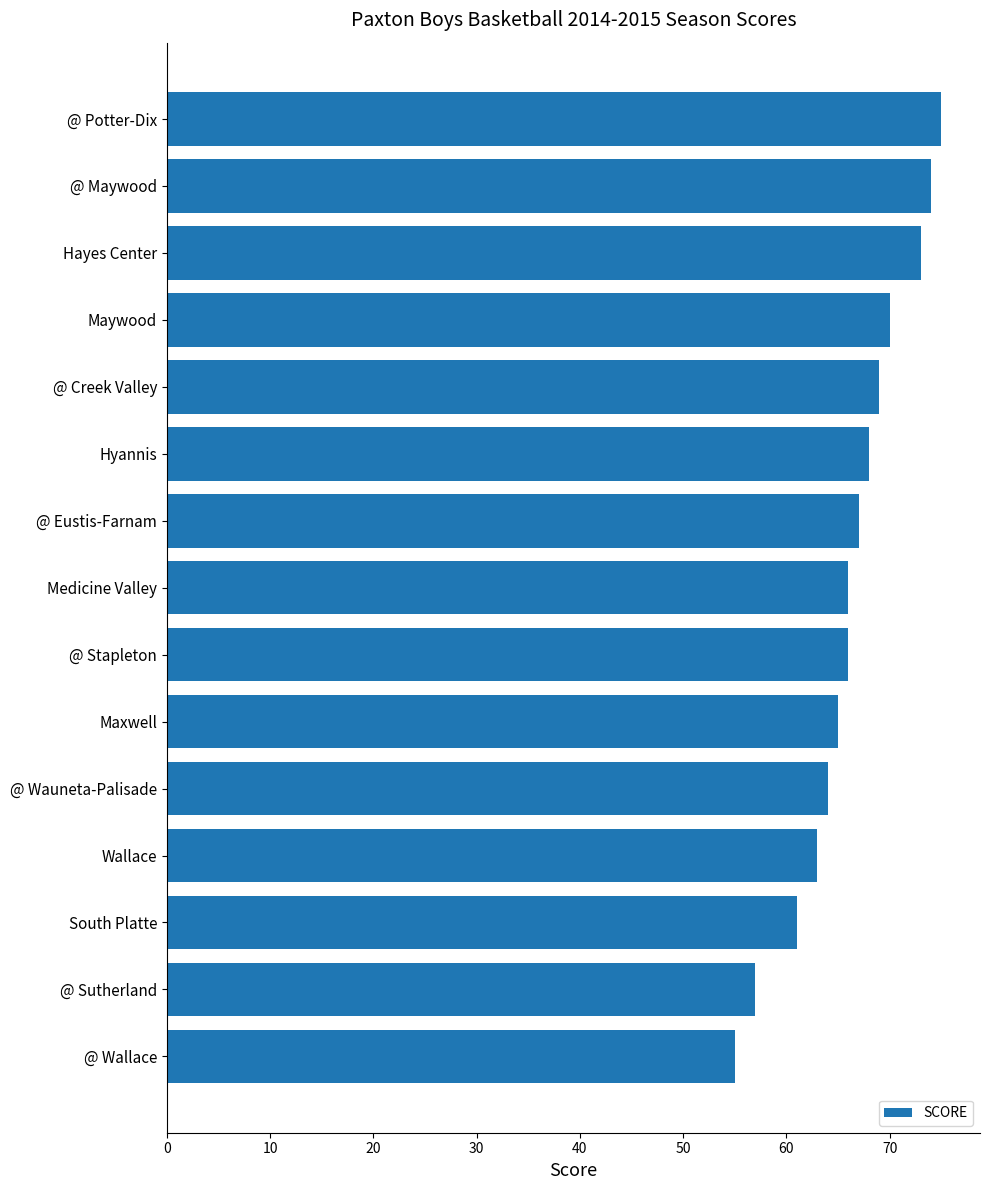

What is the change in value from Maywood to @ Sutherland?

-13